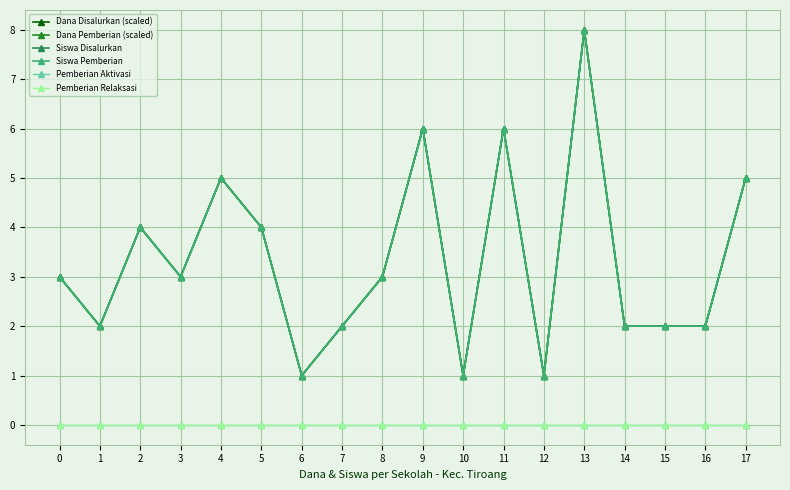

How many data points in Dana Disalurkan (scaled) are less than 3?

8